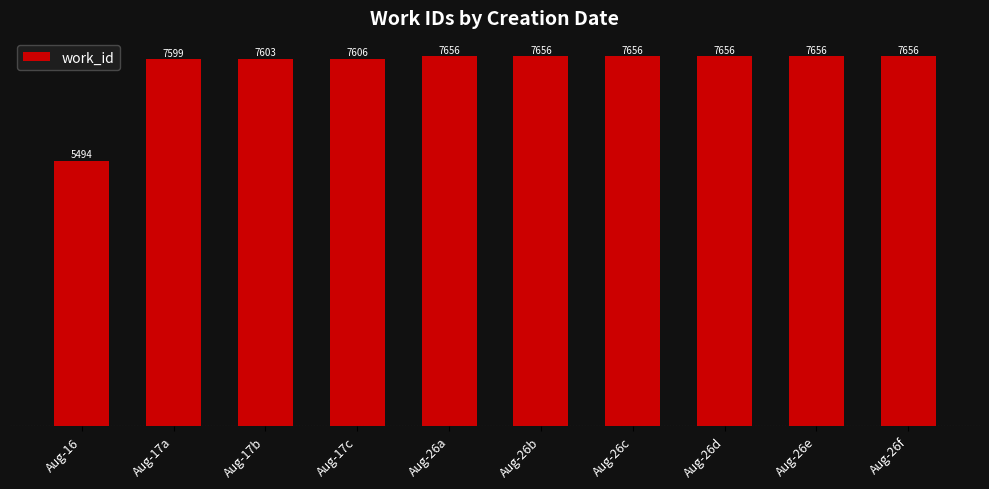

At which category does the chart reach its minimum across all series?

Aug-16